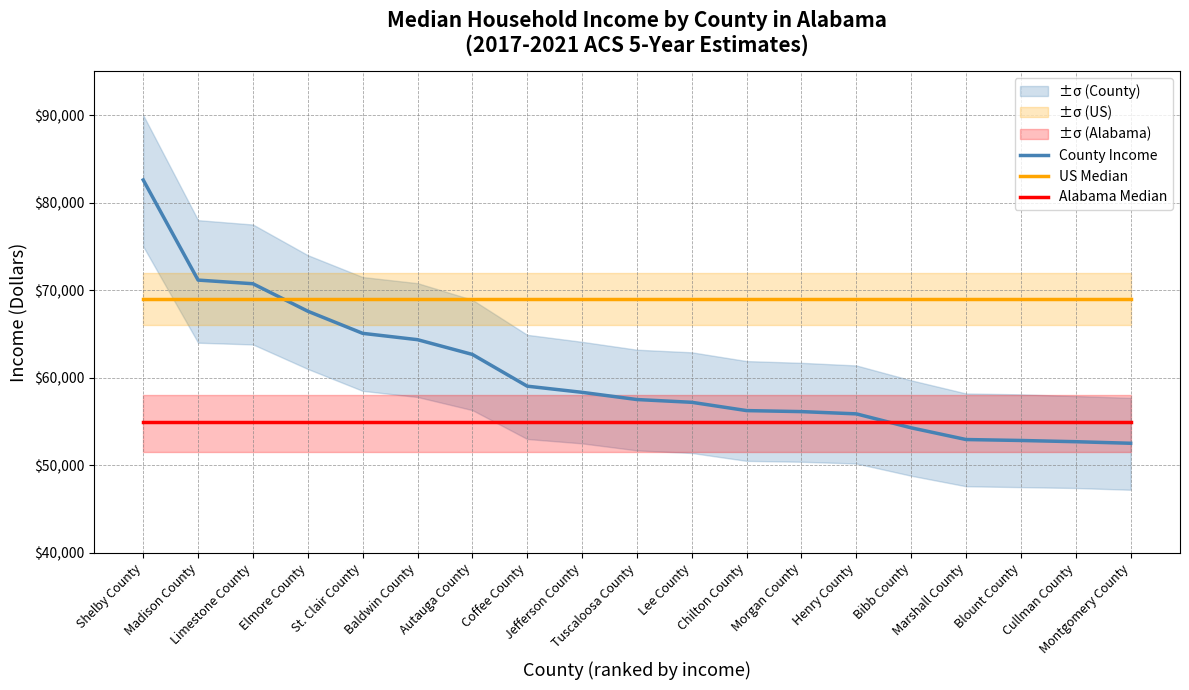

What is the lowest value of the County Income series?

52511